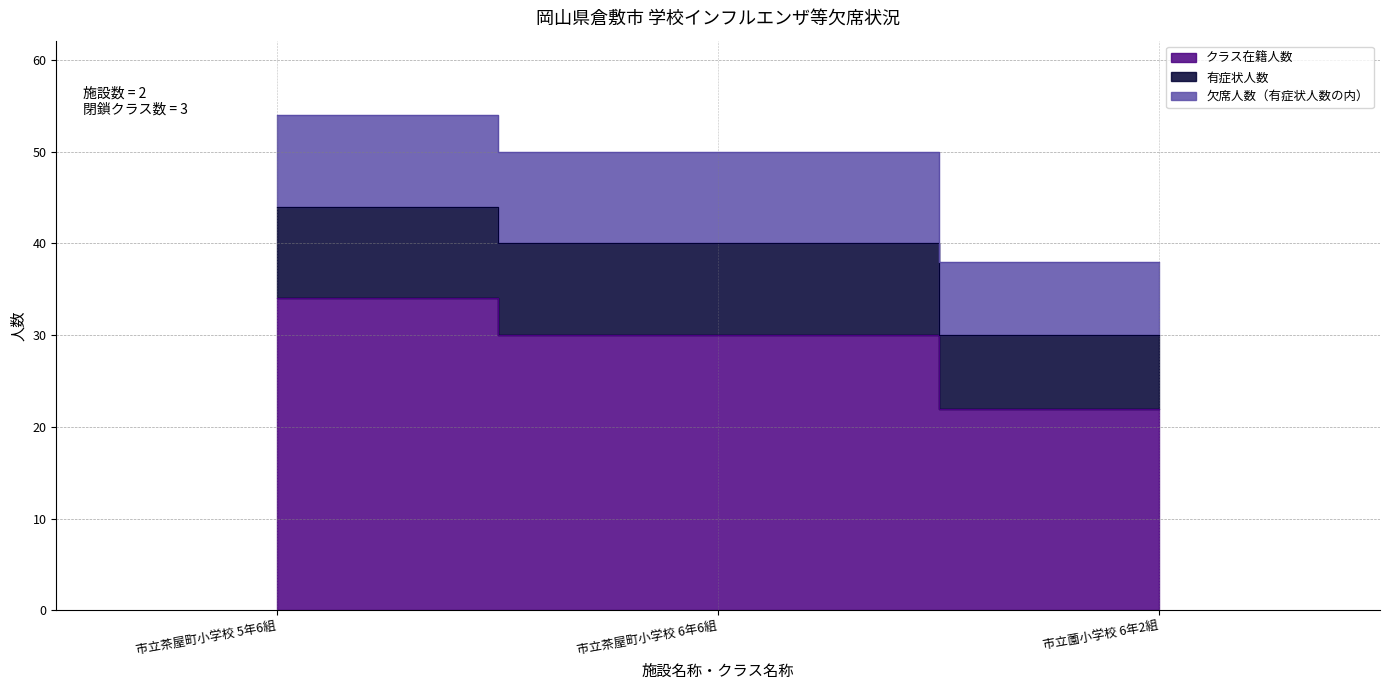

At which category does the chart reach its minimum across all series?

市立薗小学校 6年2組